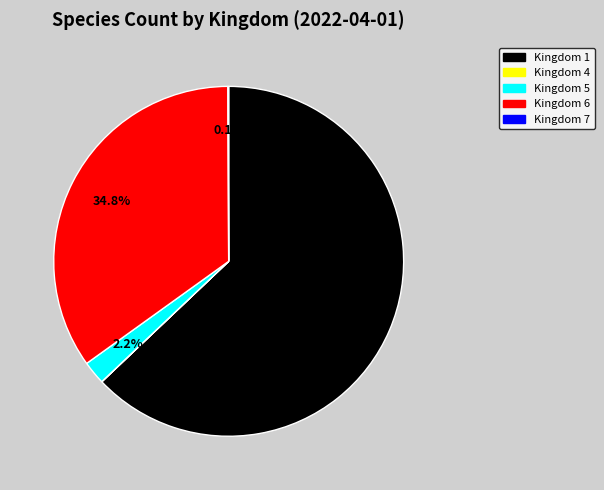

Which category has the biggest portion of the pie?

Kingdom 1